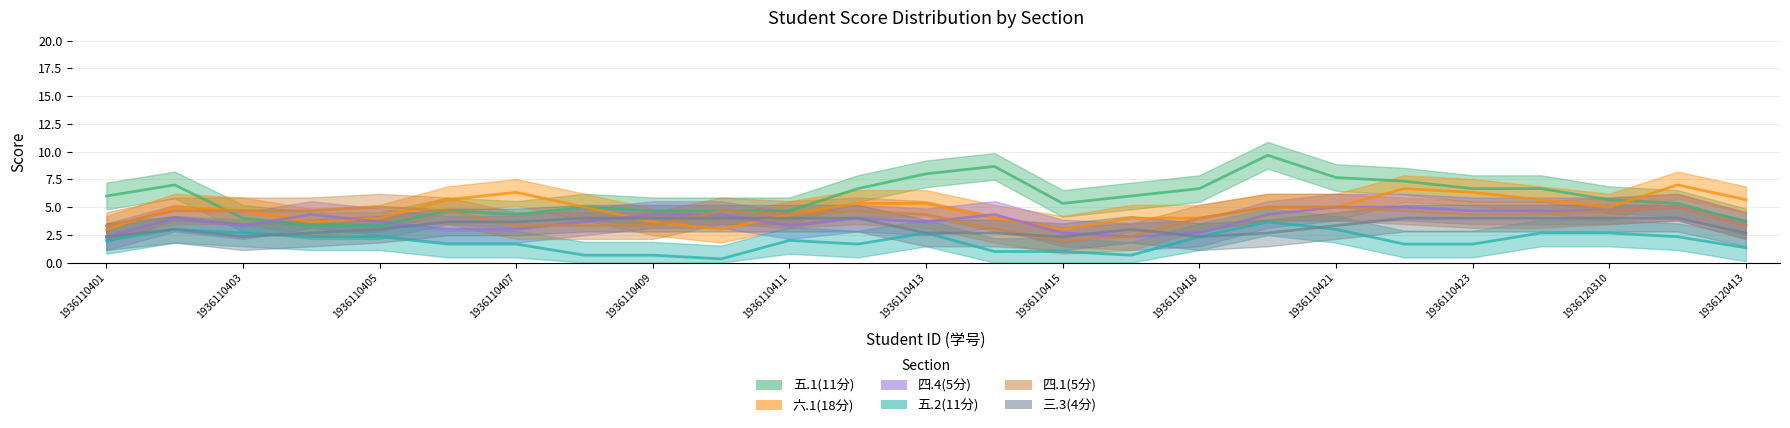

At which category does 四.4(5分) reach its first local valley?

1936110402